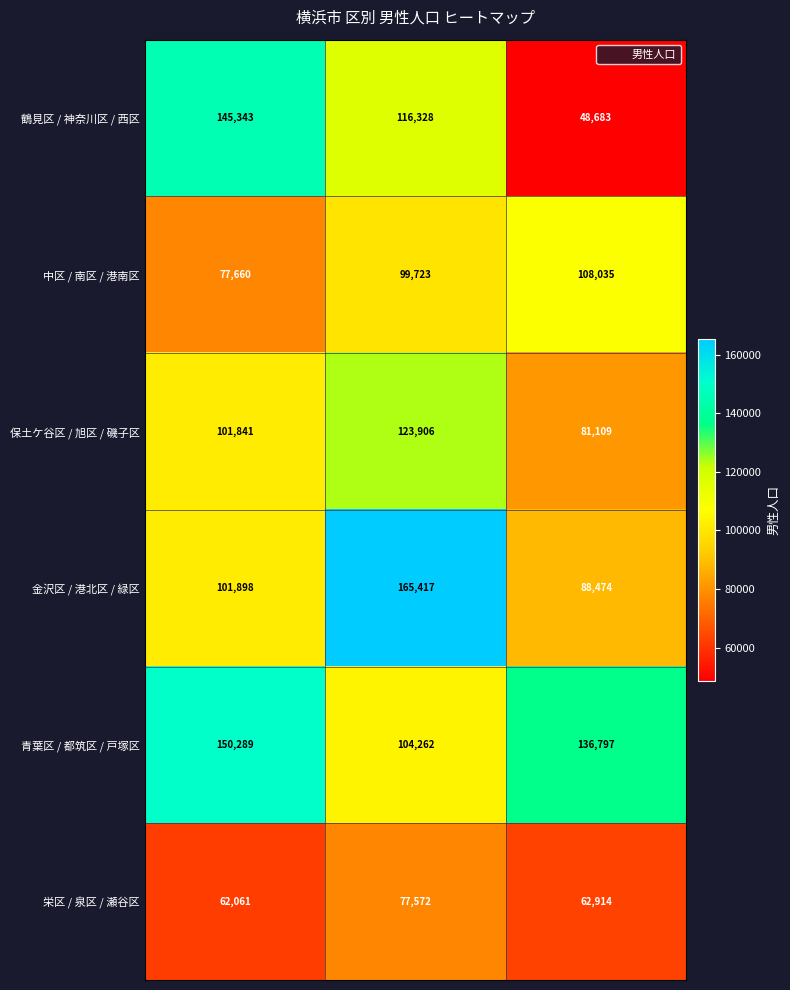

List the series in order of their peak value, lowest first.

栄区 / 泉区 / 瀬谷区, 中区 / 南区 / 港南区, 保土ケ谷区 / 旭区 / 磯子区, 鶴見区 / 神奈川区 / 西区, 青葉区 / 都筑区 / 戸塚区, 金沢区 / 港北区 / 緑区